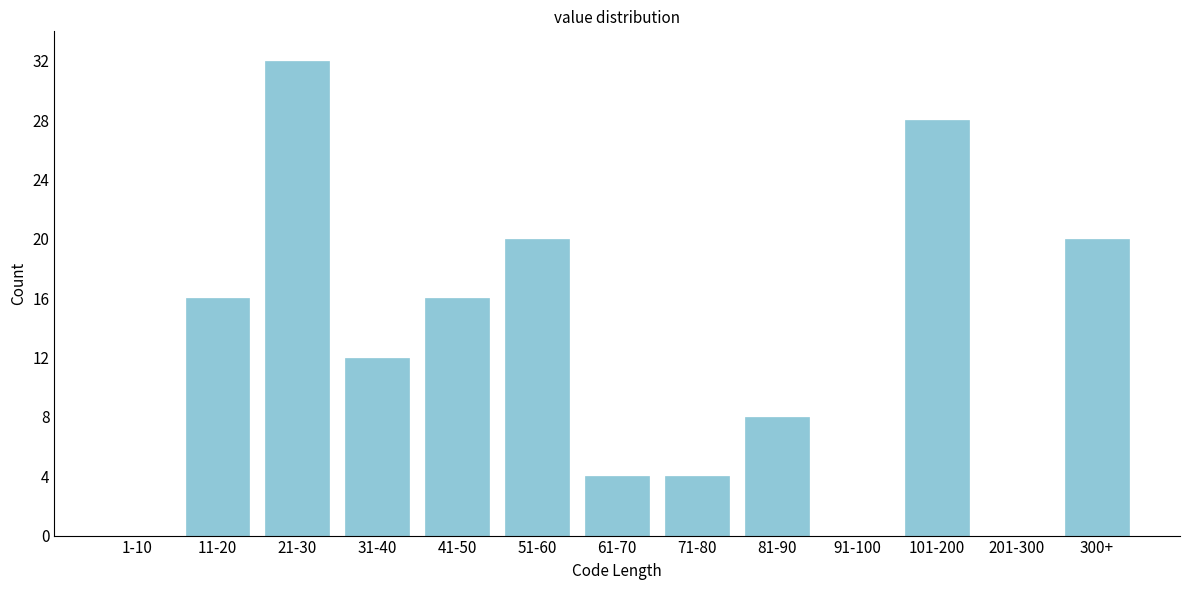

Reading left to right, what are all the values shown in this chart?

1-10=0	11-20=16	21-30=32	31-40=12	41-50=16	51-60=20	61-70=4	71-80=4	81-90=8	91-100=0	101-200=28	201-300=0	300+=20